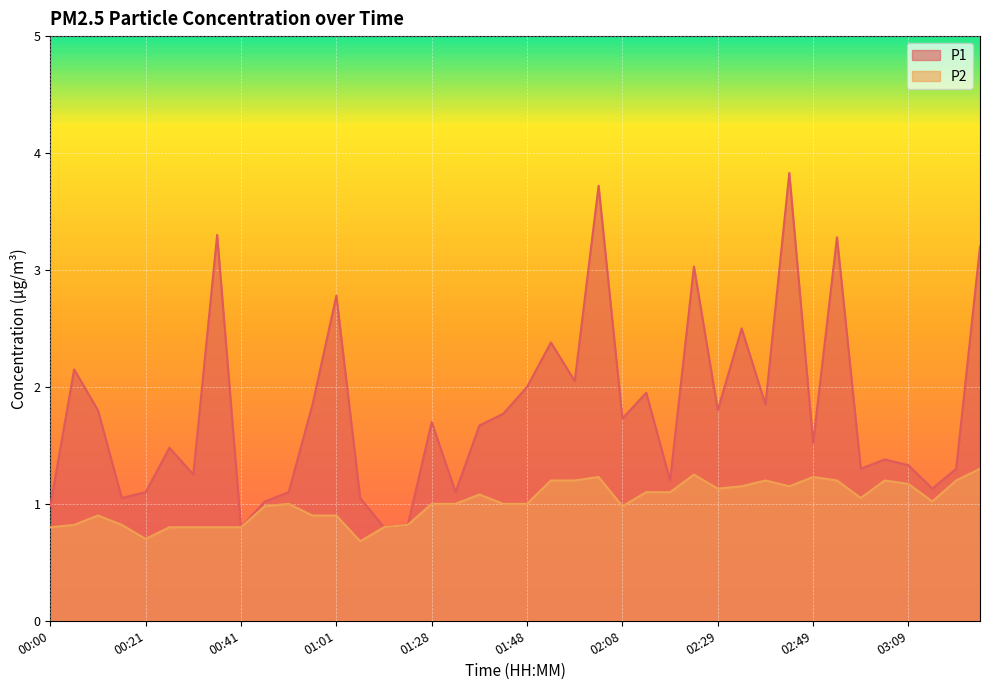

What is the difference between the maximum and second lowest values in the P1 series?

3.0